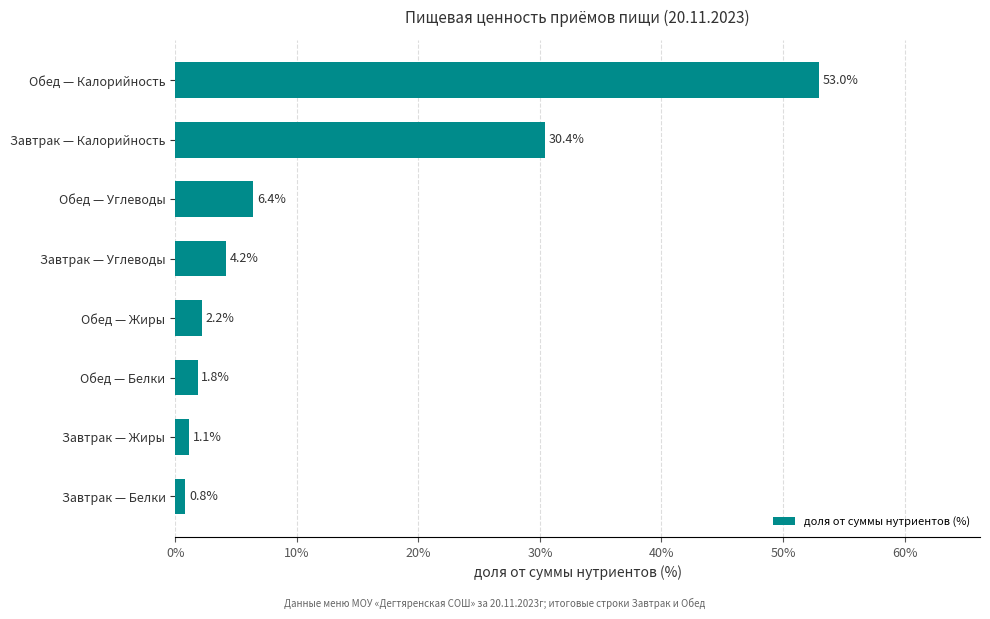

Reading top to bottom, extract all data points from this chart.

Обед — Калорийность=53.0	Завтрак — Калорийность=30.4	Обед — Углеводы=6.4	Завтрак — Углеводы=4.2	Обед — Жиры=2.2	Обед — Белки=1.8	Завтрак — Жиры=1.1	Завтрак — Белки=0.8